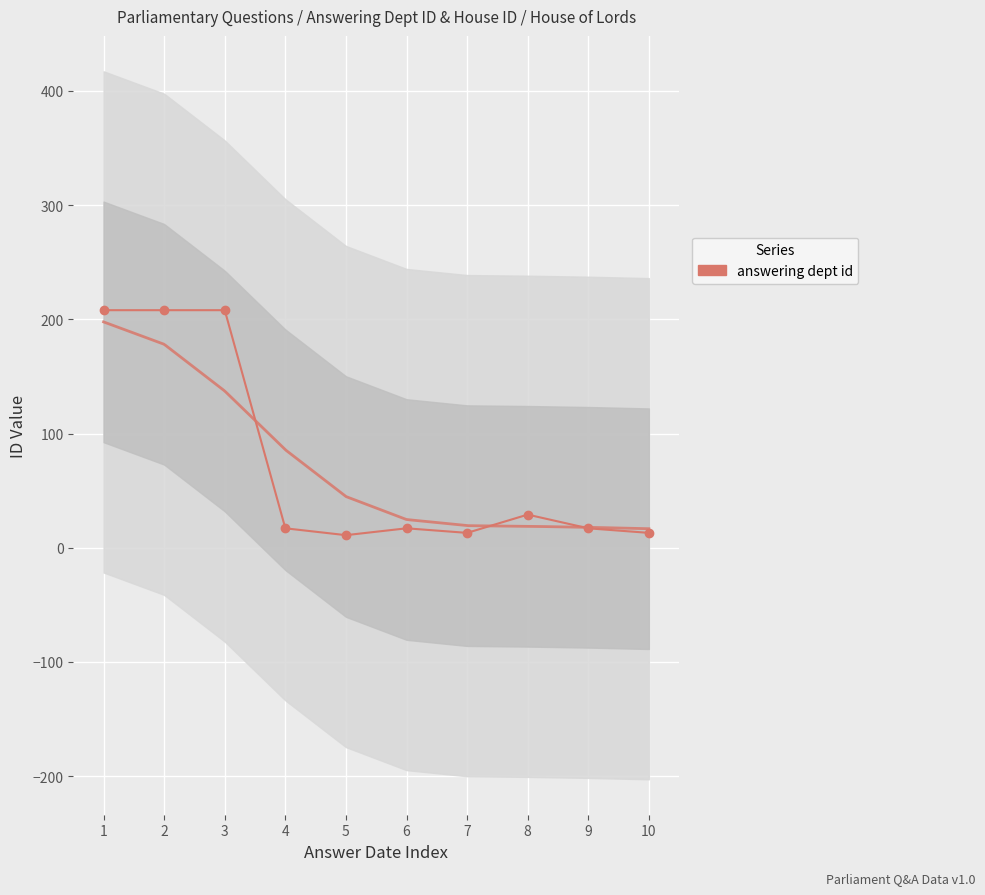

How many distinct data groups are displayed?

1